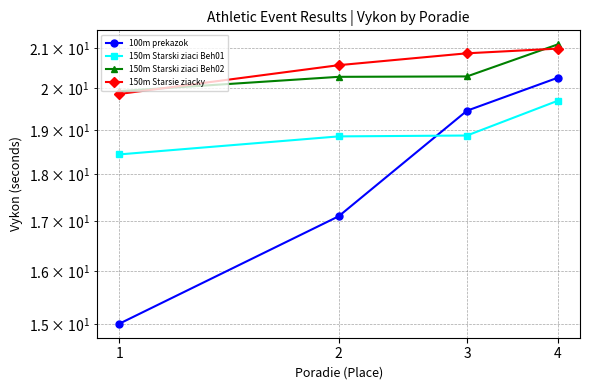

True or false: 150m Starsie ziacky has more than 2 interior local peaks.

False